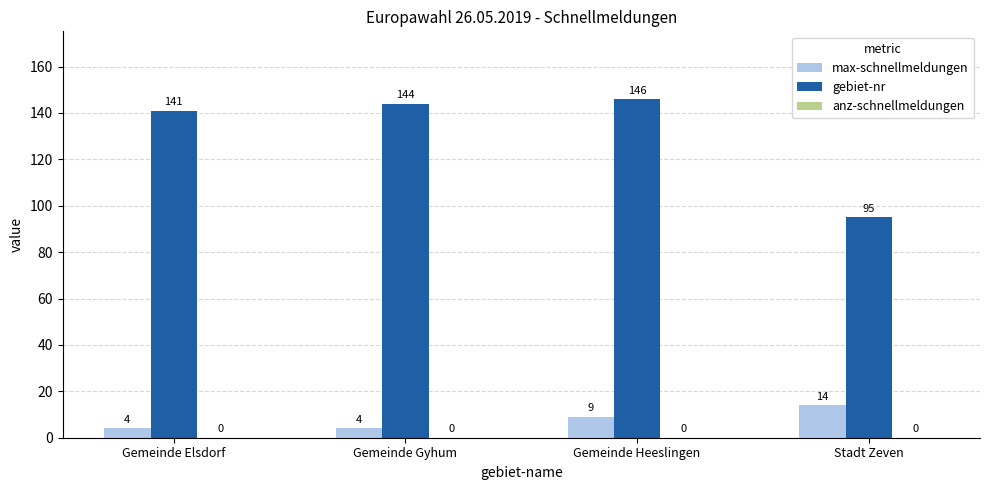

What is the total value across all series at Stadt Zeven?

109